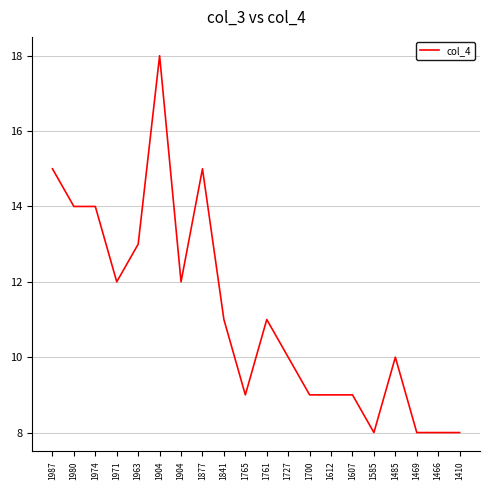

Is it true that the value at 1612 is 9?

True